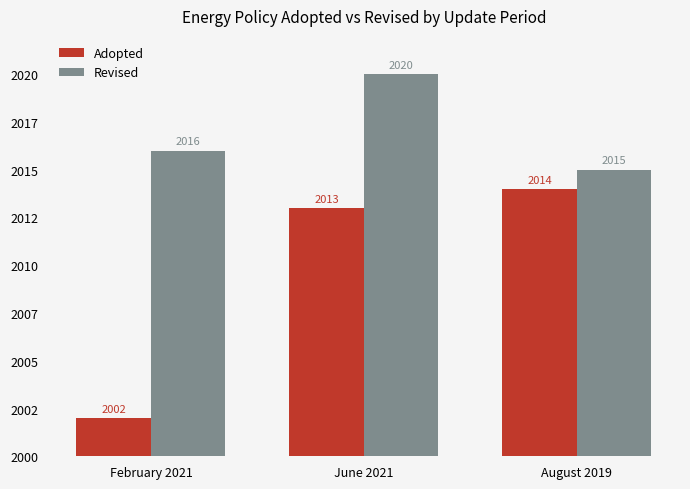

List the labels in order of Adopted value, smallest first.

February 2021, June 2021, August 2019